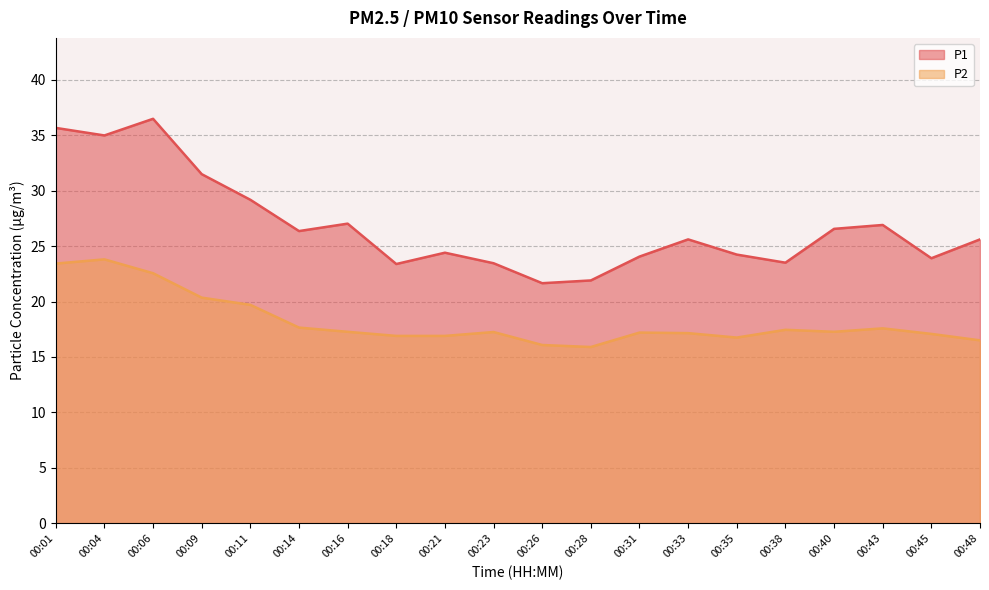

What is the total value across all series at 00:06?

59.0